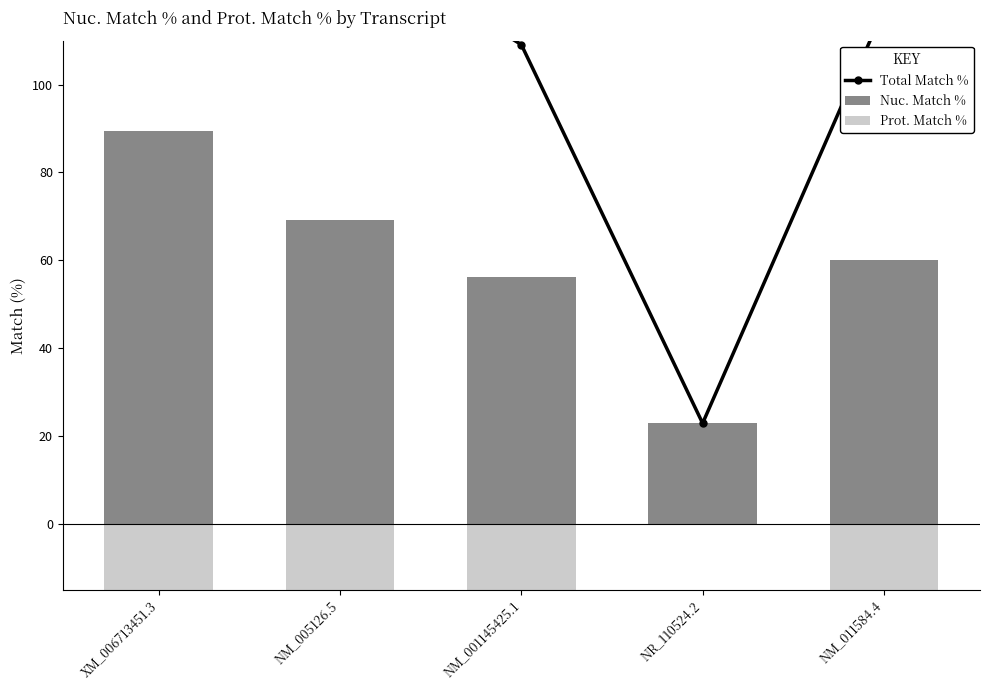

What is the greatest value displayed?

173.7